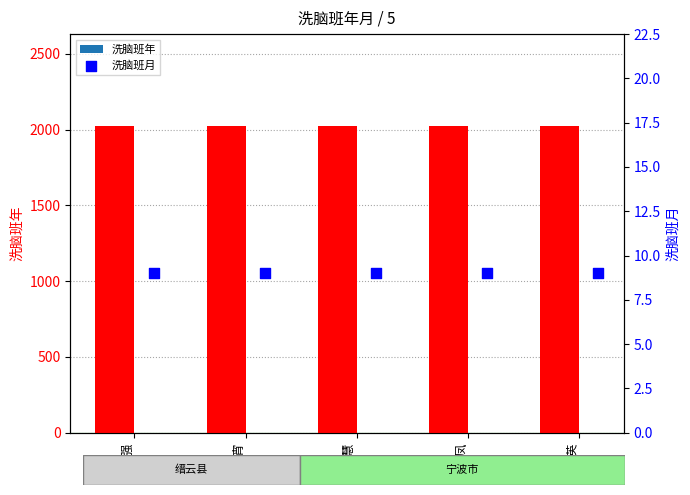

Which series has the largest total across all categories?

洗脑班年